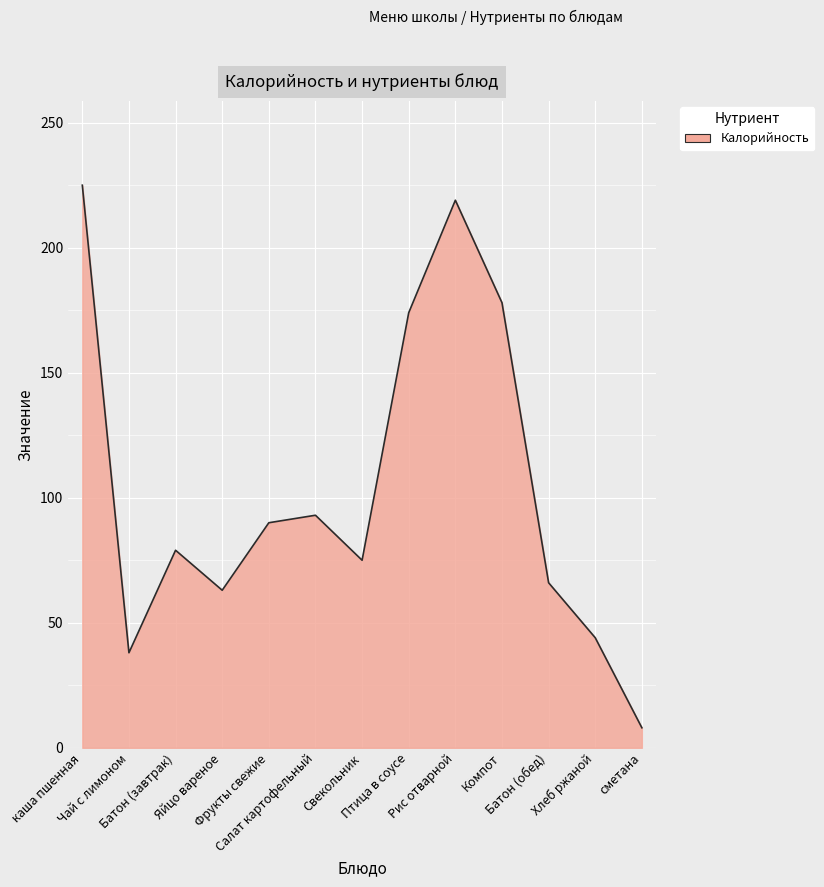

What is the maximum value shown in the chart?

225